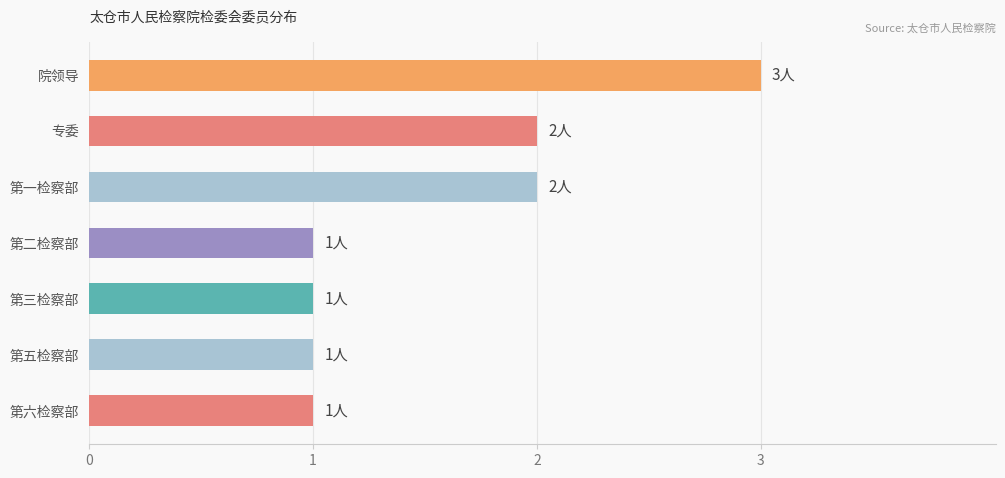

The chart shows a value of 3 at 院领导. True or false?

True